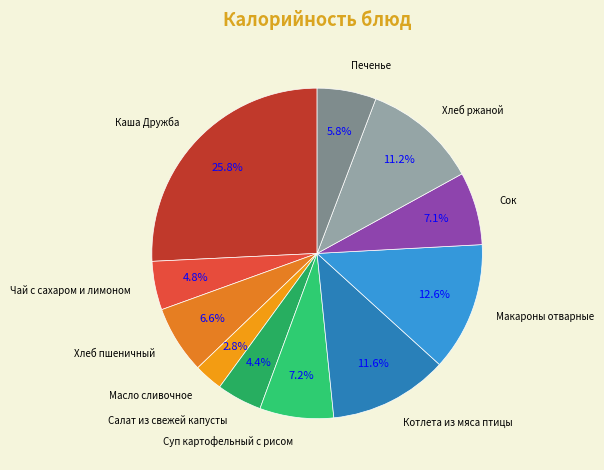

To the nearest percent, what is the average slice percentage?

9%